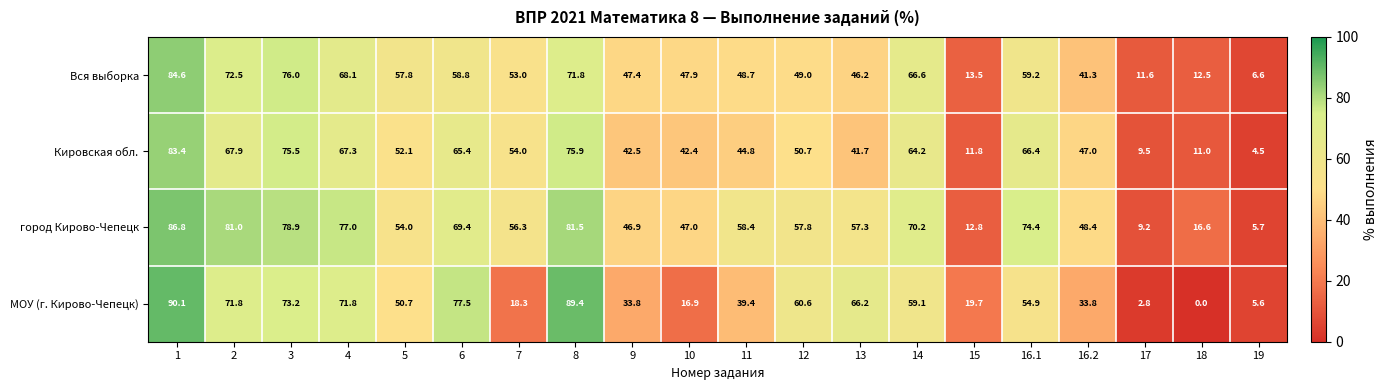

Which label corresponds to the smallest value in the chart?

18